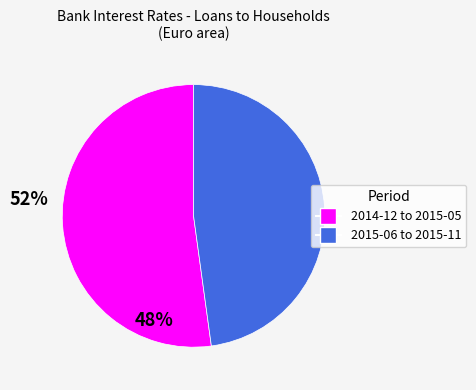

Is there a majority slice in this chart?

Yes